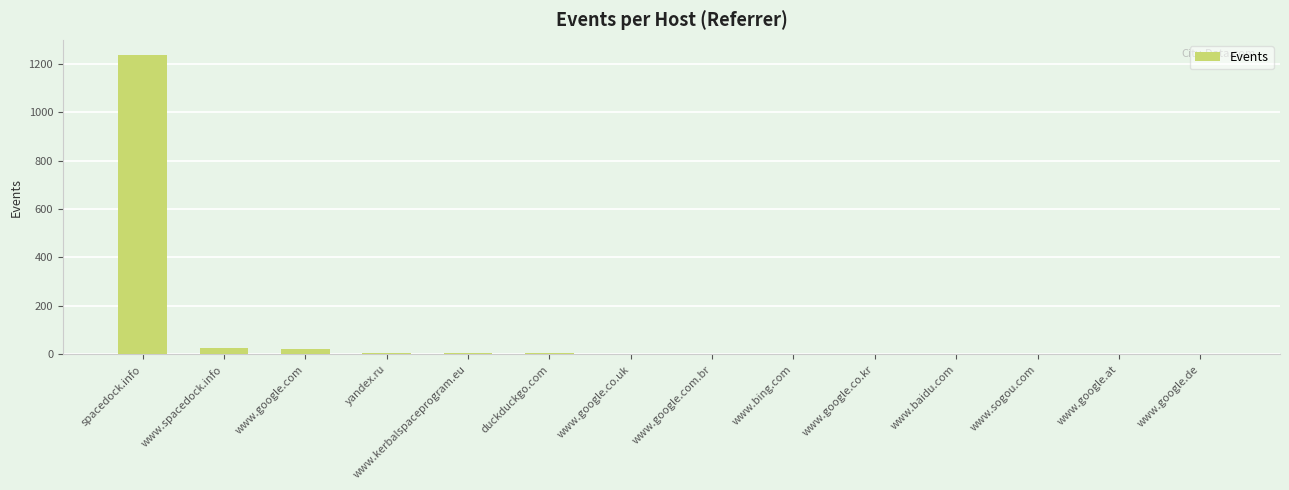

The chart shows a value of 28 at www.spacedock.info. True or false?

True